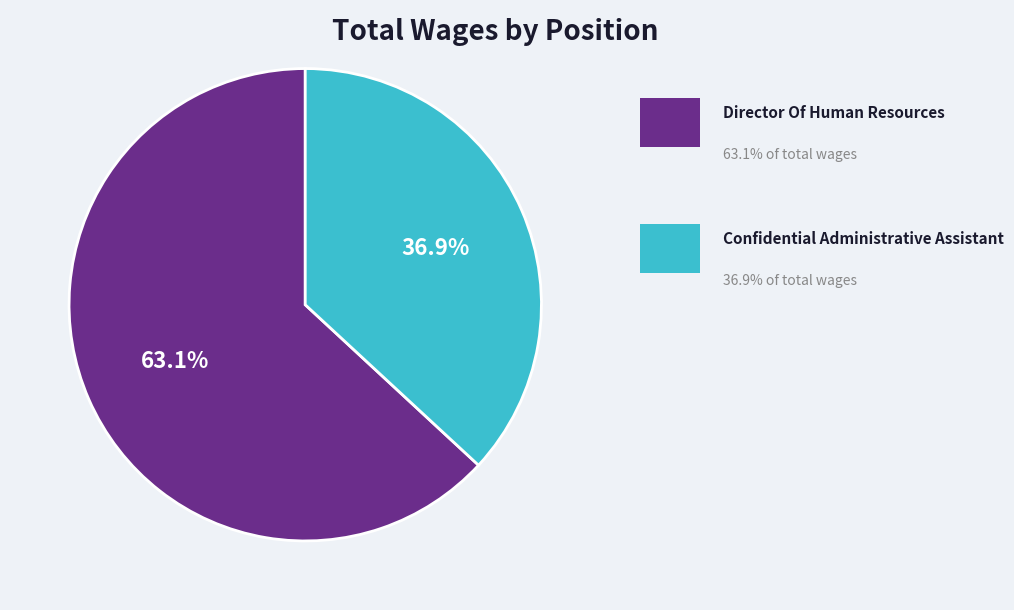

Is there any slice that represents more than half of the pie?

Yes